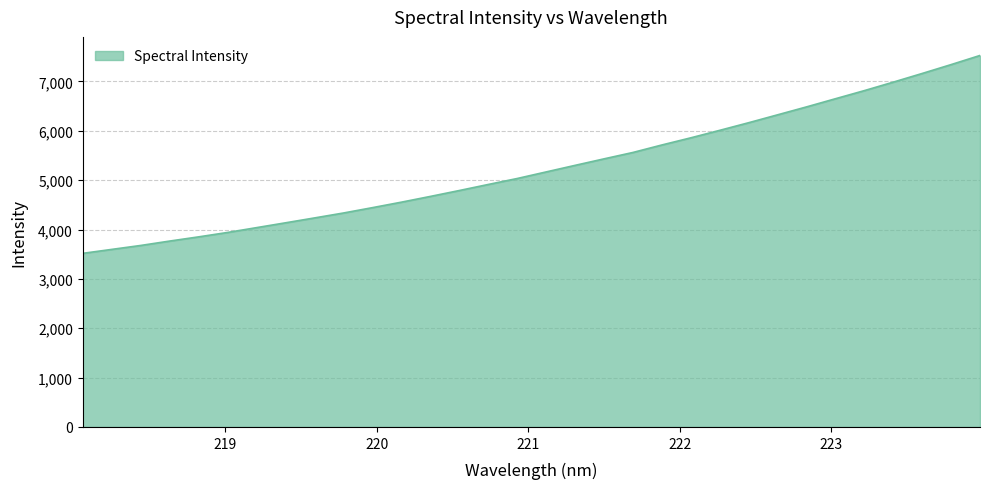

What is the difference between the maximum and minimum values?

4009.8